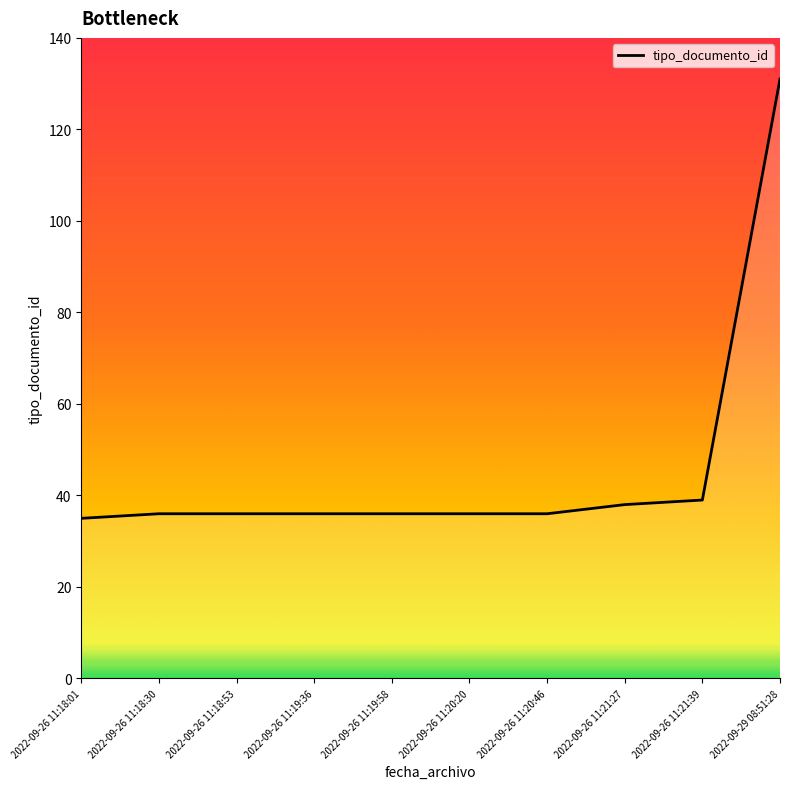

Which category has the highest value across all series?

2022-09-29 08:51:28